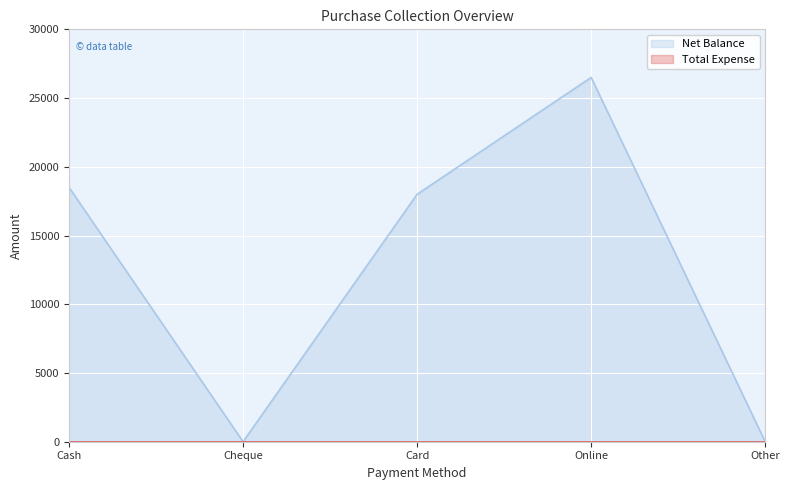

What is the label of the 2nd point from the left?

Cheque